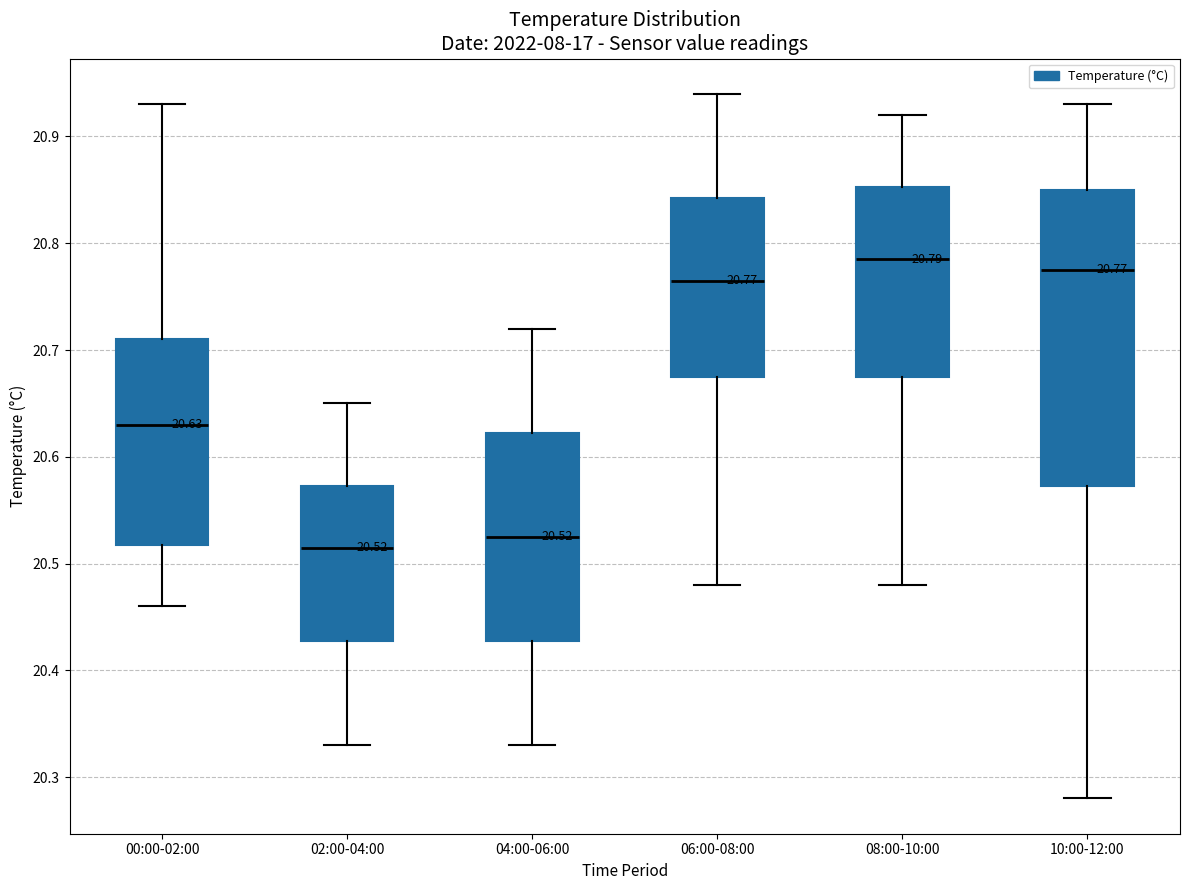

Which box's median line is the highest?

08:00-10:00